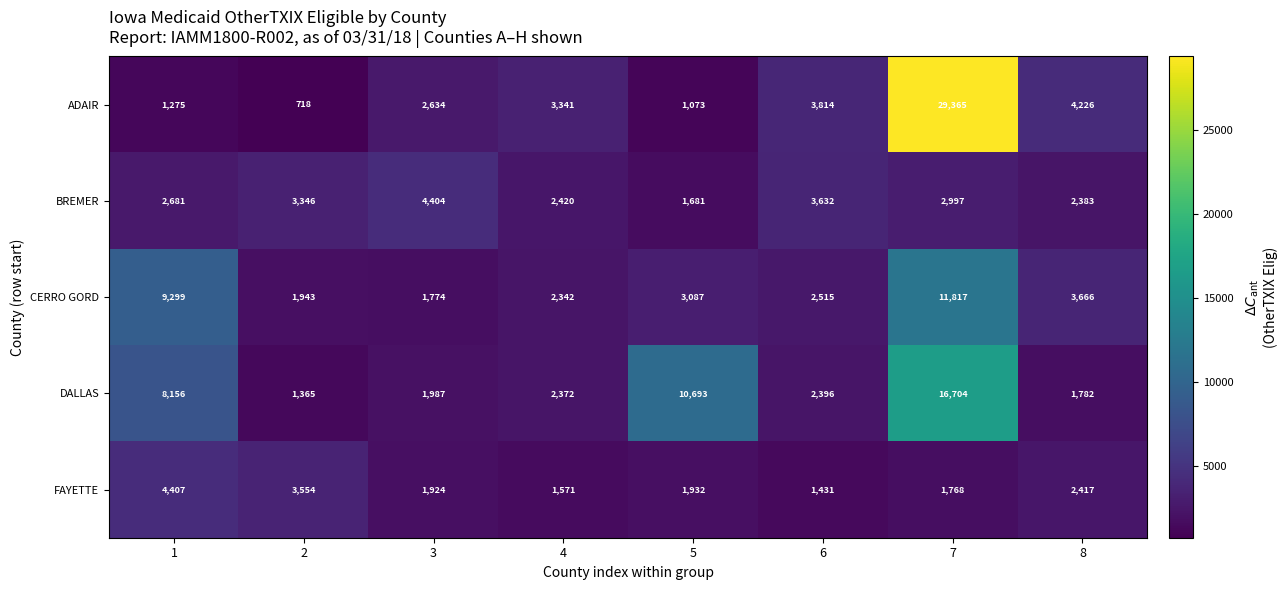

Is it true that BREMER equals 2681 at 1?

True